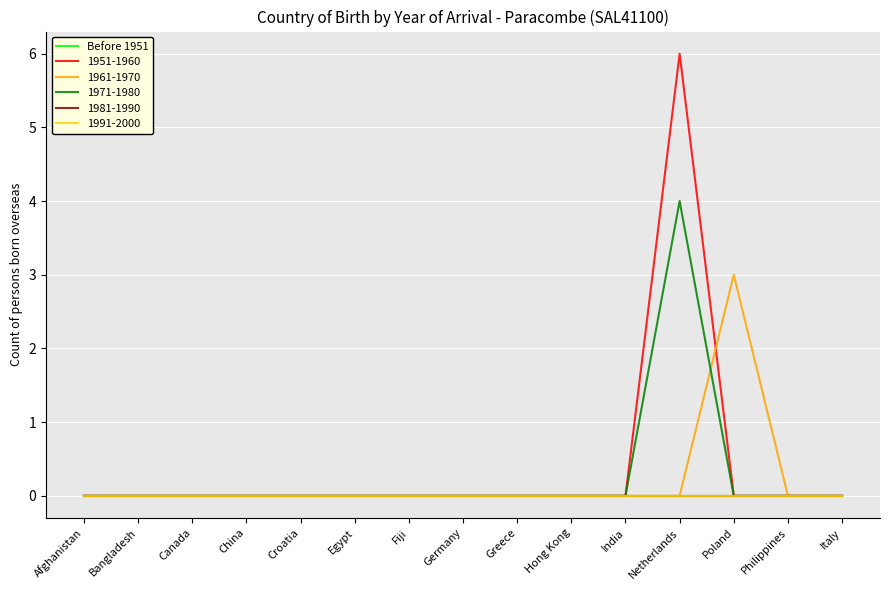

What is the sum of all 1961-1970 values?

3